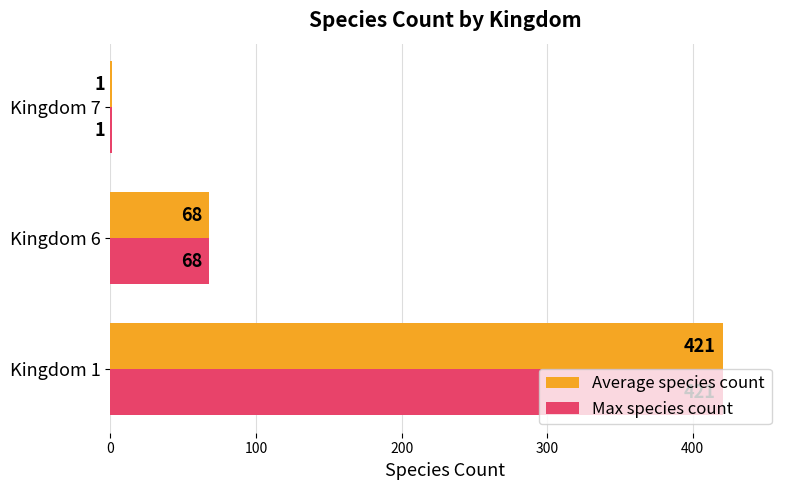

What is the approximate value of Max species count at Kingdom 6, to the nearest 50?

50